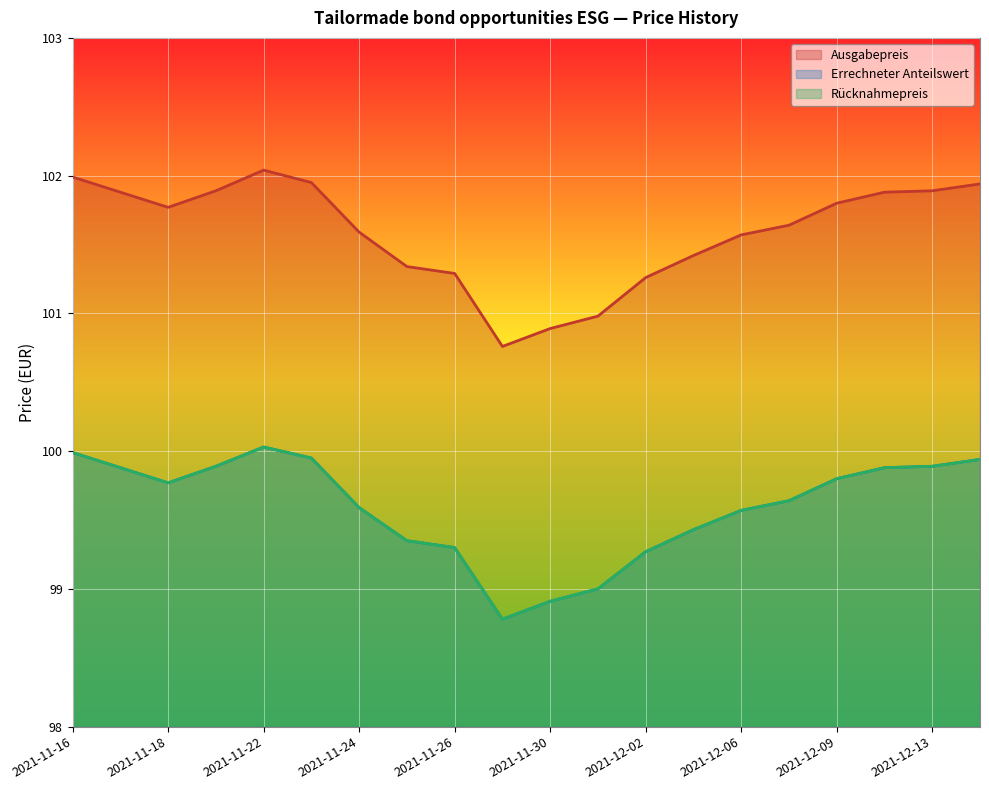

What is the total value across all series at 2021-12-02?

299.8